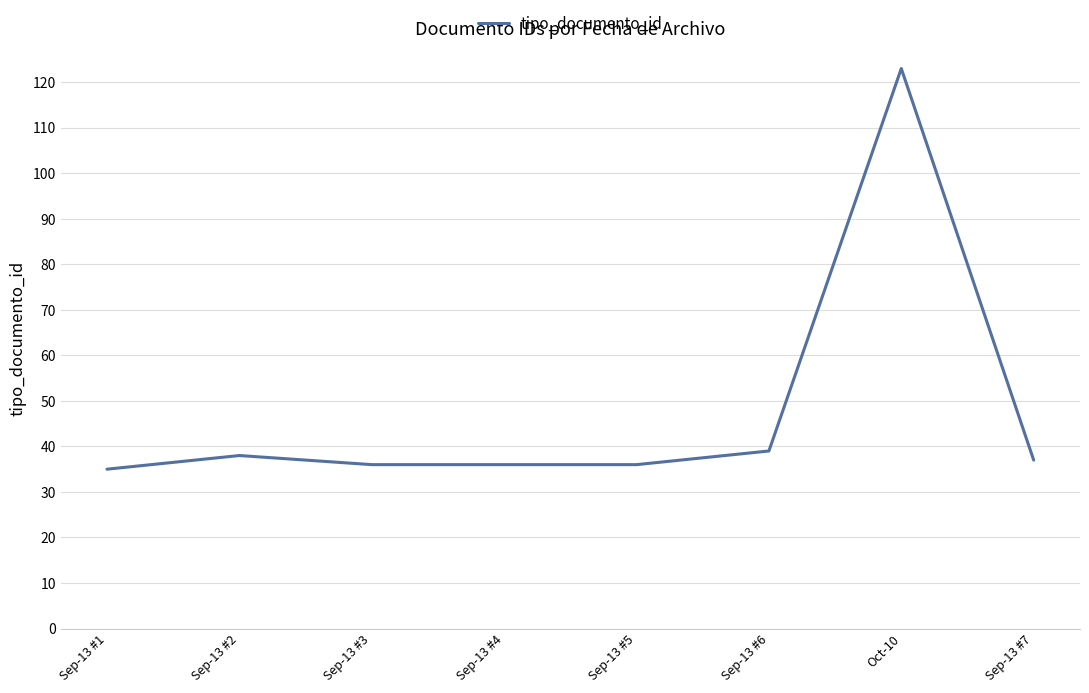

What is the maximum value shown in the chart?

123